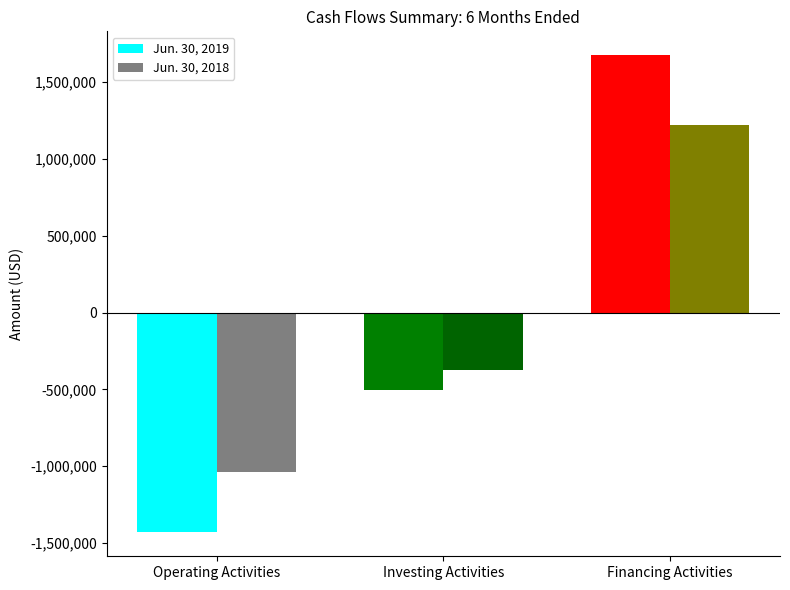

What is the maximum value shown in the chart?

1675000